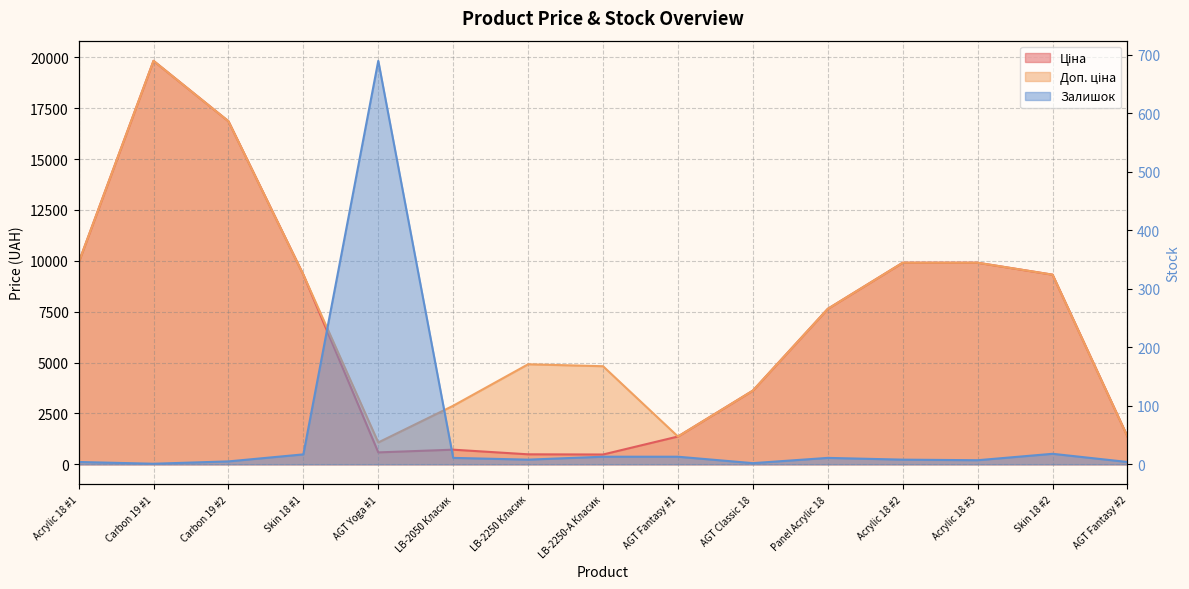

What is the difference between the Ціна values at AGT Fantasy #1 and AGT Yoga #1?

780.3